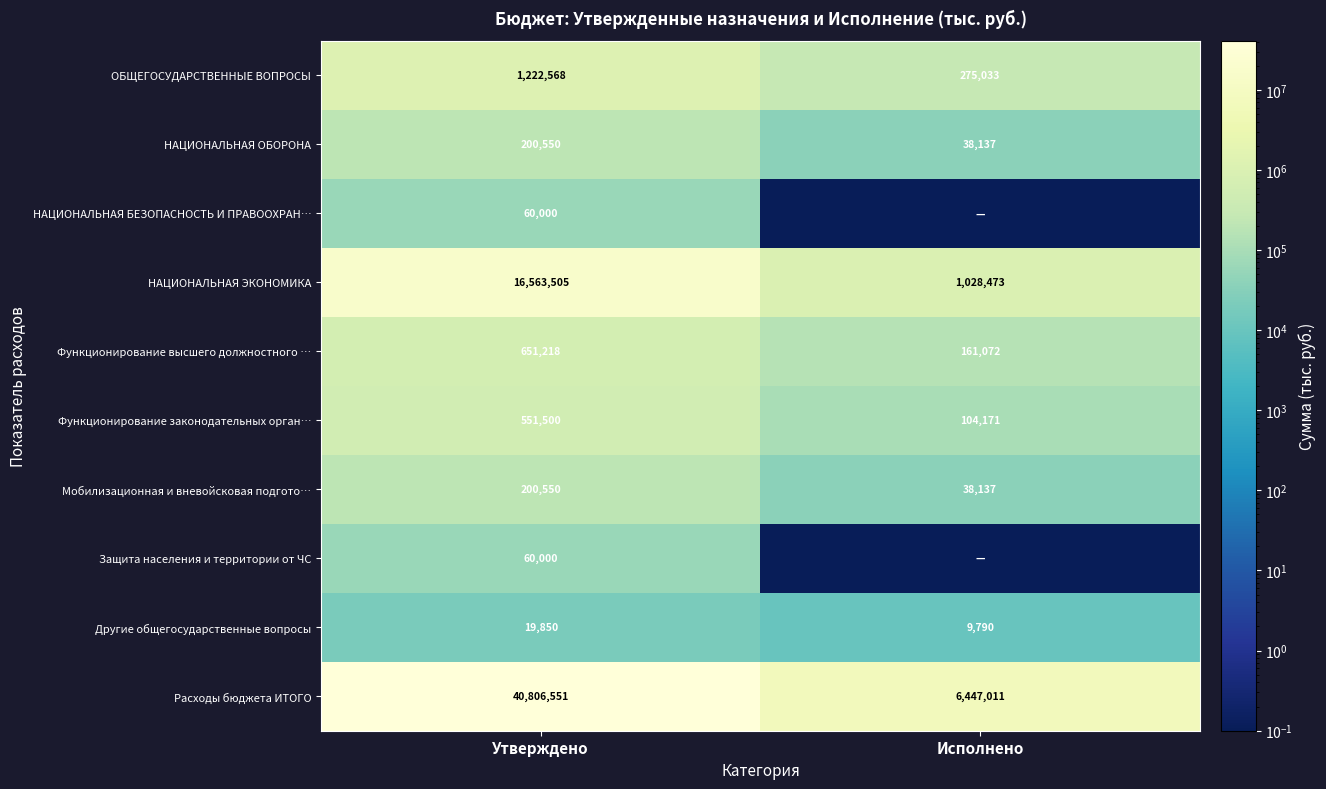

What is the lowest value of the НАЦИОНАЛЬНАЯ ОБОРОНА series?

38137.0